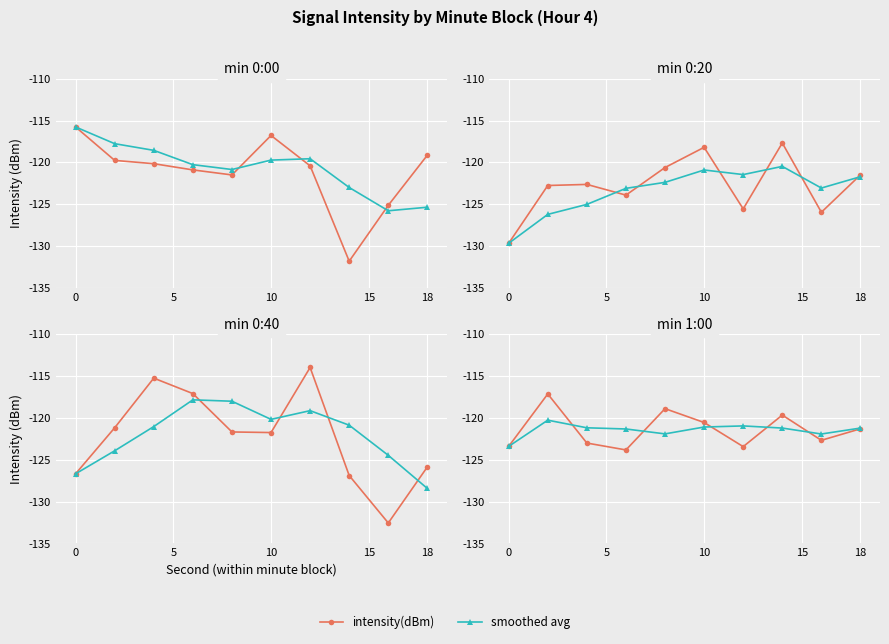

True or false: smoothed avg has a value of -164.7 at 6.

False